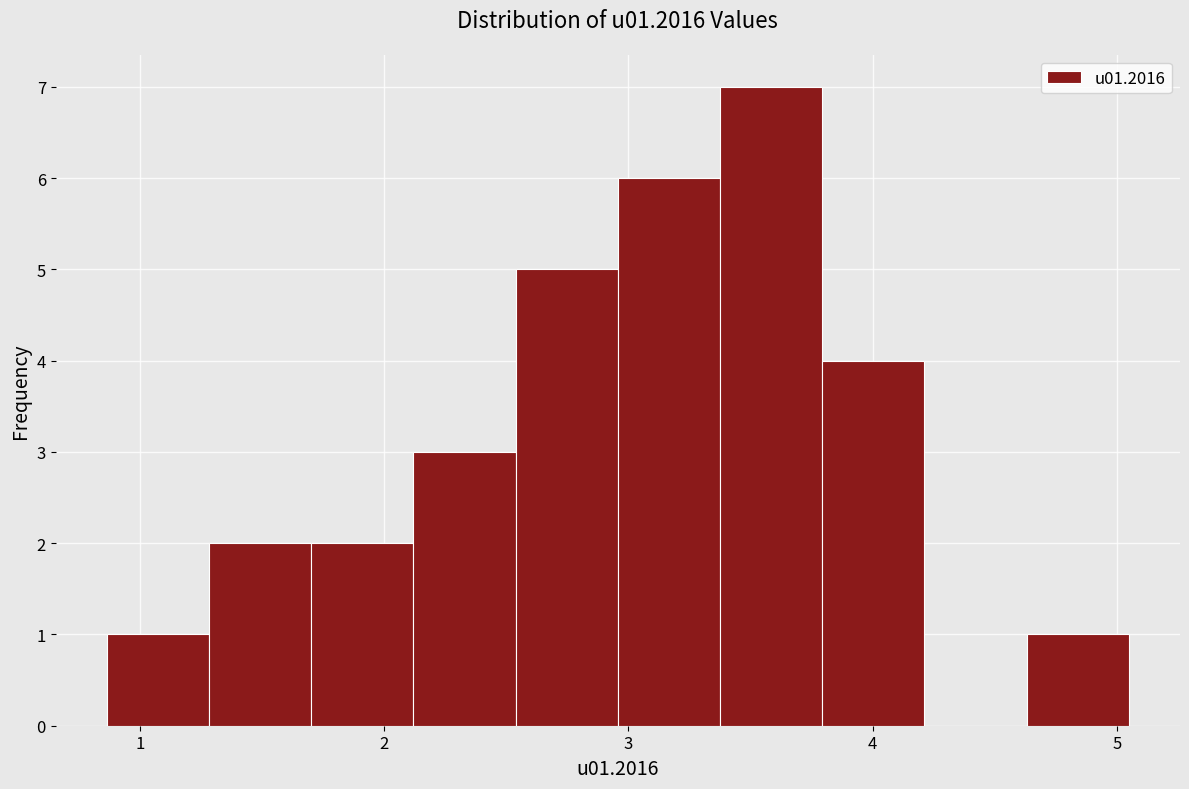

Reading left to right, transcribe this chart: for each bar, give the range it covers on the x-axis and its height. Neither the bar edges nor the heights are printed on the chart, so give them approximately, as read against the axes.

0.9 to 1.3: 1
1.3 to 1.7: 2
1.7 to 2.1: 2
2.1 to 2.5: 3
2.5 to 3.0: 5
3.0 to 3.4: 6
3.4 to 3.8: 7
3.8 to 4.2: 4
4.2 to 4.6: 0
4.6 to 5.0: 1